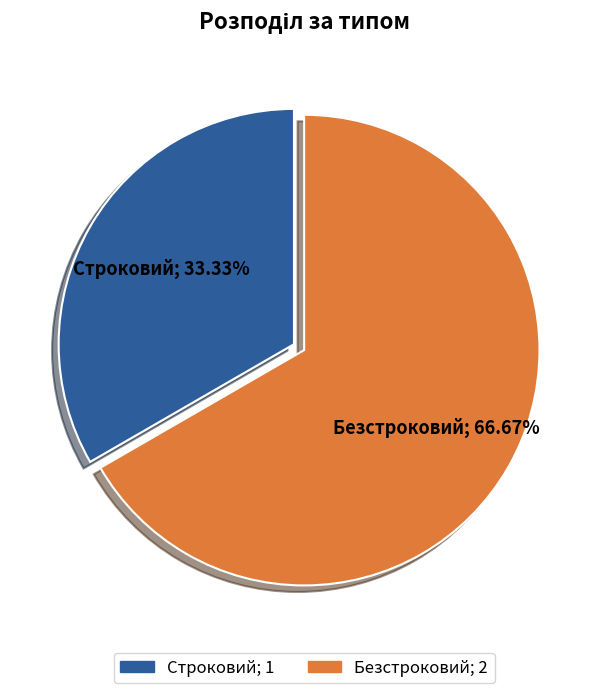

Which has a higher value, Строковий or Безстроковий?

Безстроковий